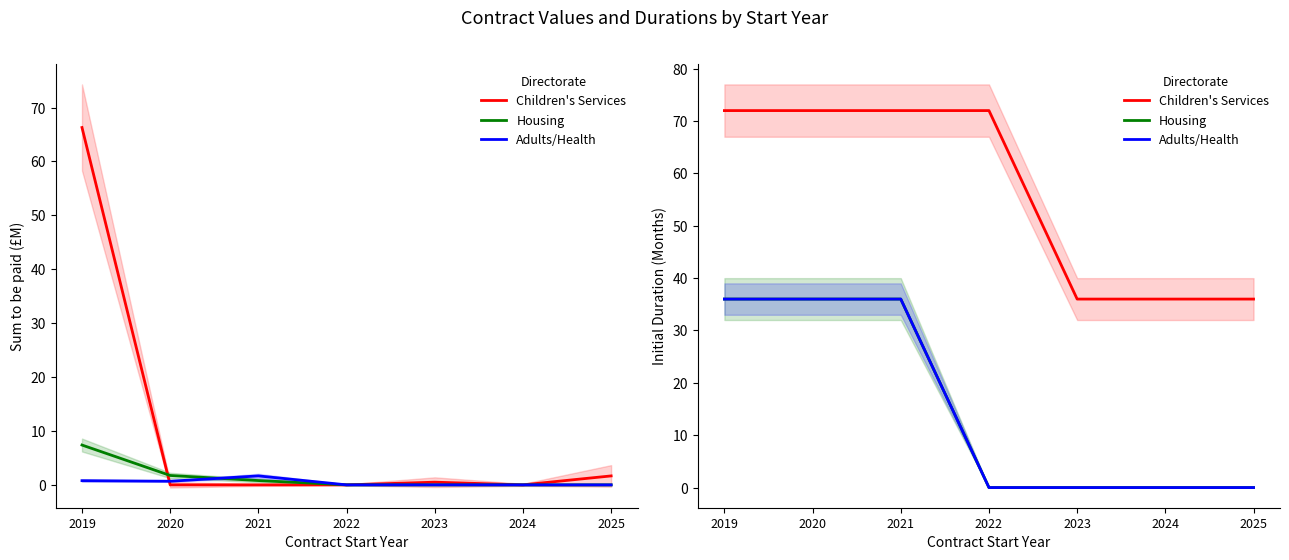

List the labels in order of Children's Services value, smallest first.

2023, 2024, 2025, 2019, 2020, 2021, 2022